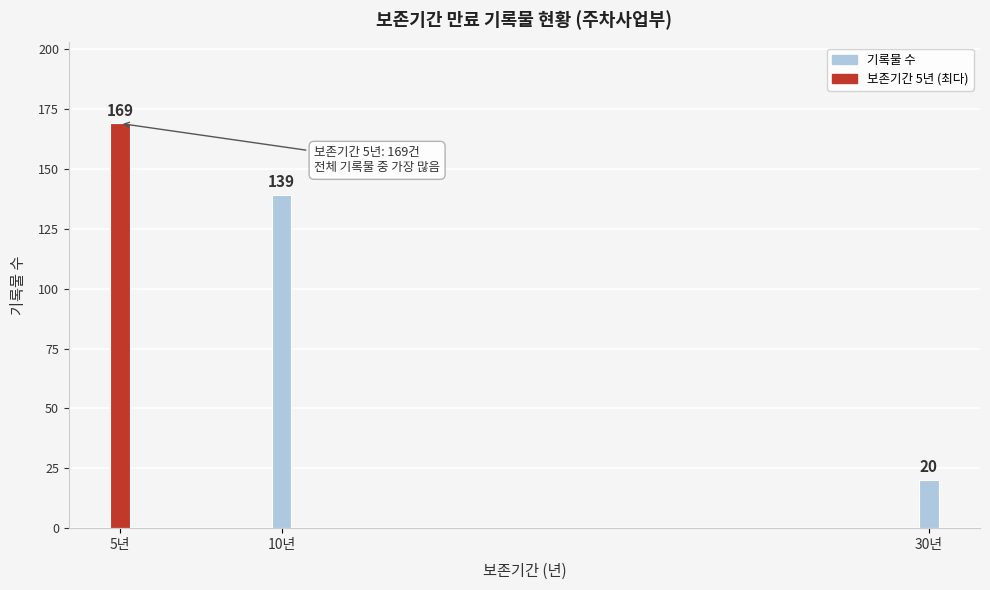

Reading right to left, what are all the values shown in this chart?

30년=20	10년=139	5년=169